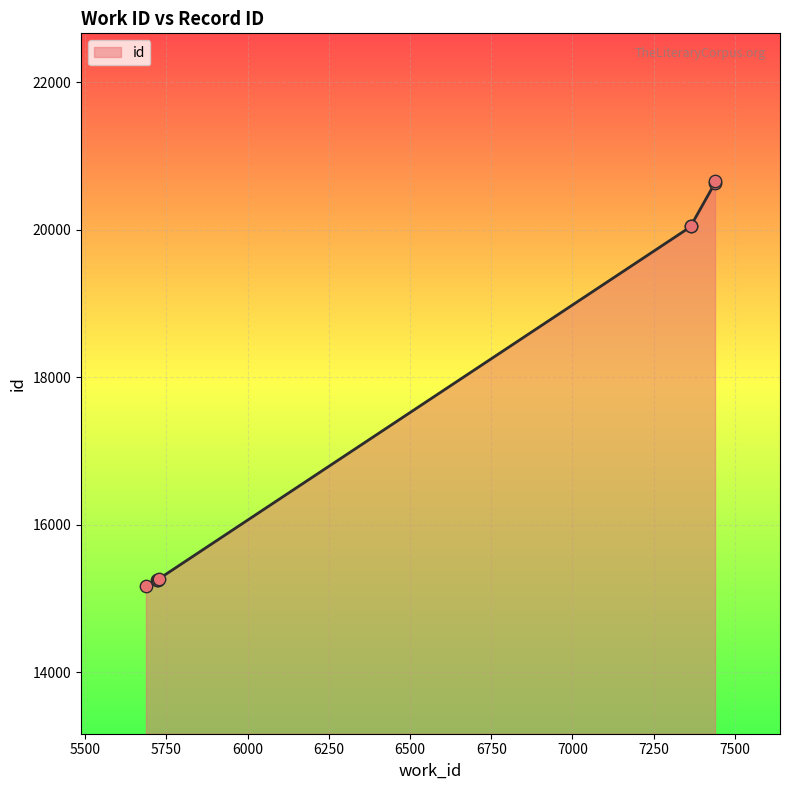

What is the change in value from 7365 to 7439?

+621